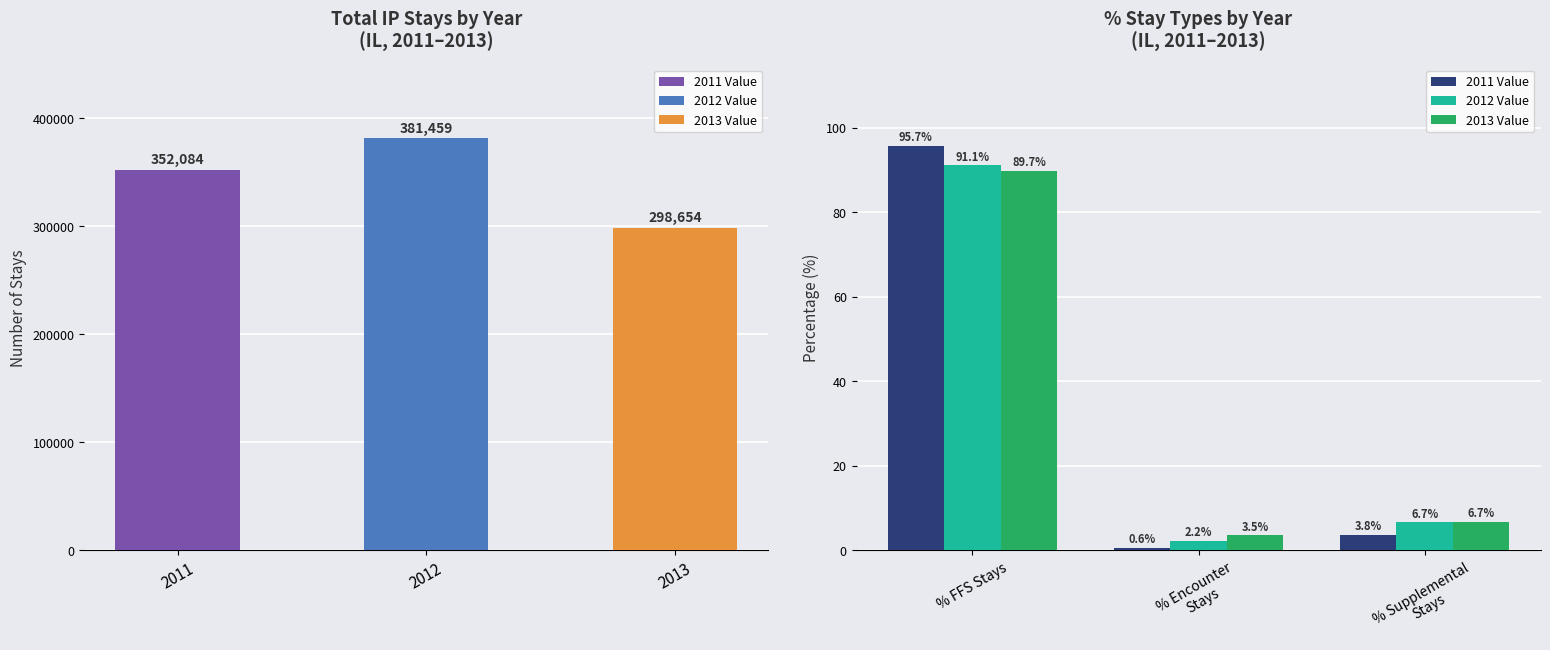

What is the value of the 2013 Value bar at the 2nd from the left?

3.5